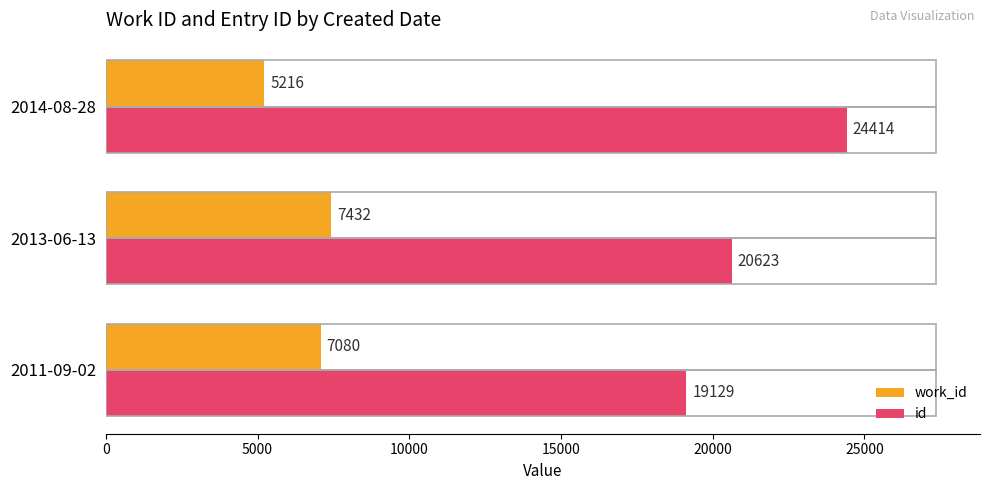

At which category is the sum across all series the highest?

2014-08-28